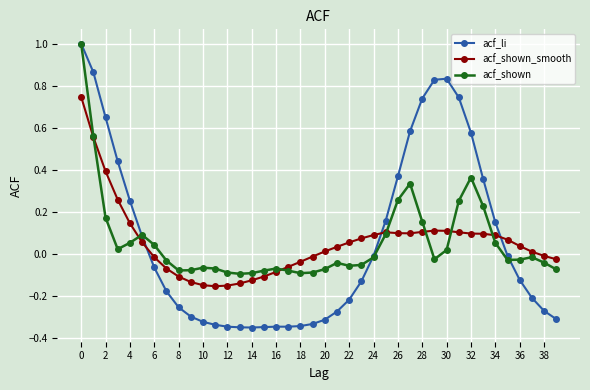

Which series has the widest spread of values?

acf_li